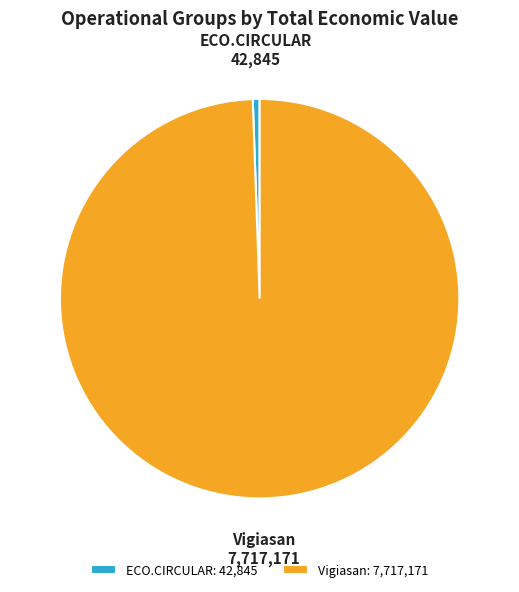

Is there a majority slice in this chart?

Yes